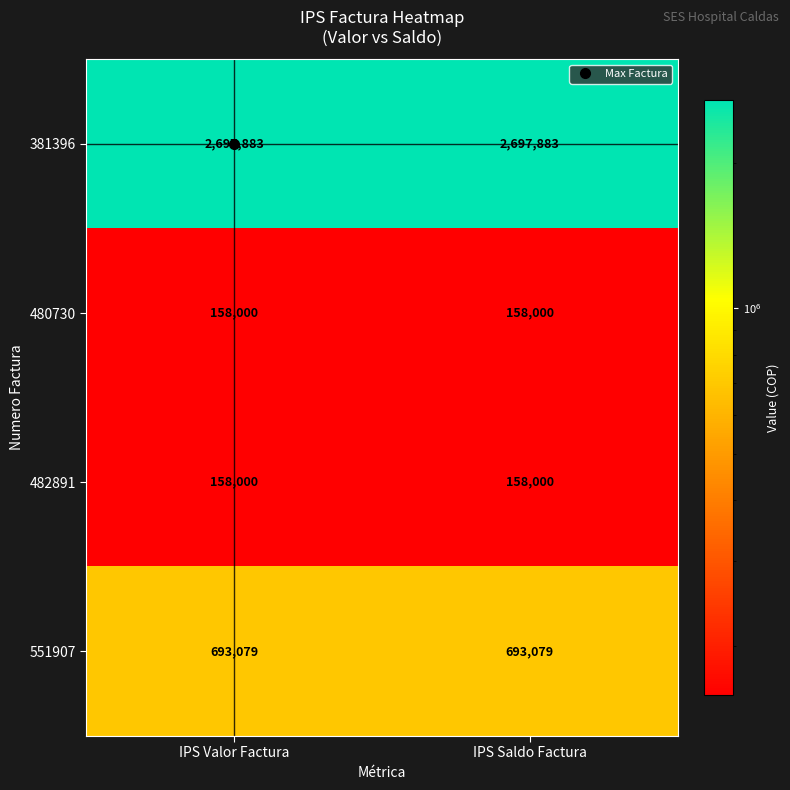

What is the total value across all series at IPS Saldo Factura?

3706962